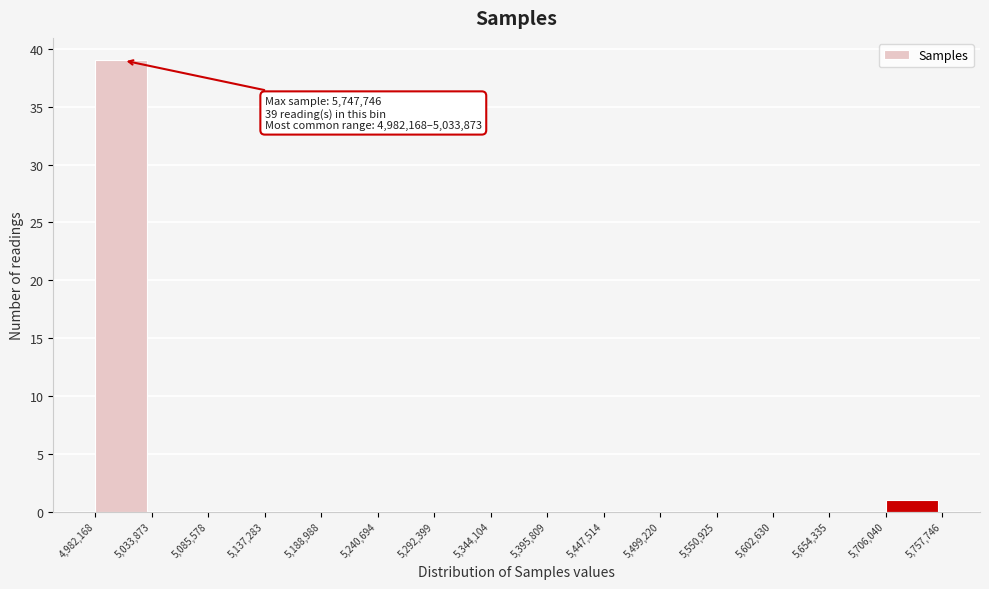

Which range on the x-axis has the tallest bar?

4,982,168 to 5,033,873